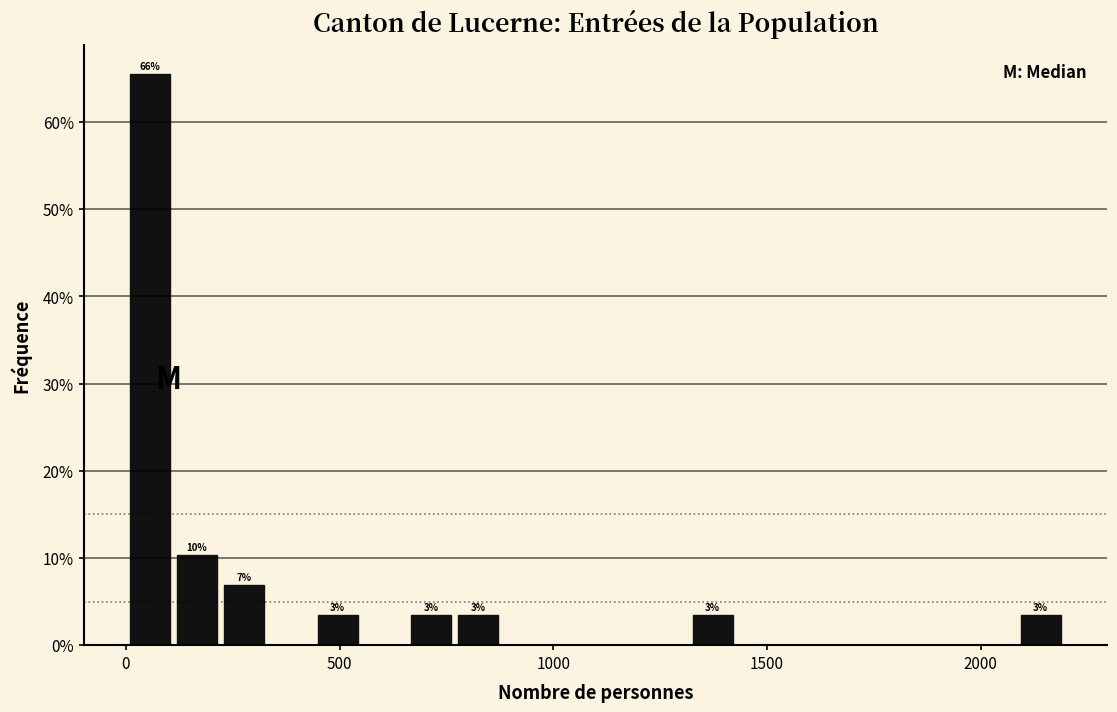

Around what value on the x-axis is the tallest bar? Give the approximate position of its centre, as read against the axis.

50